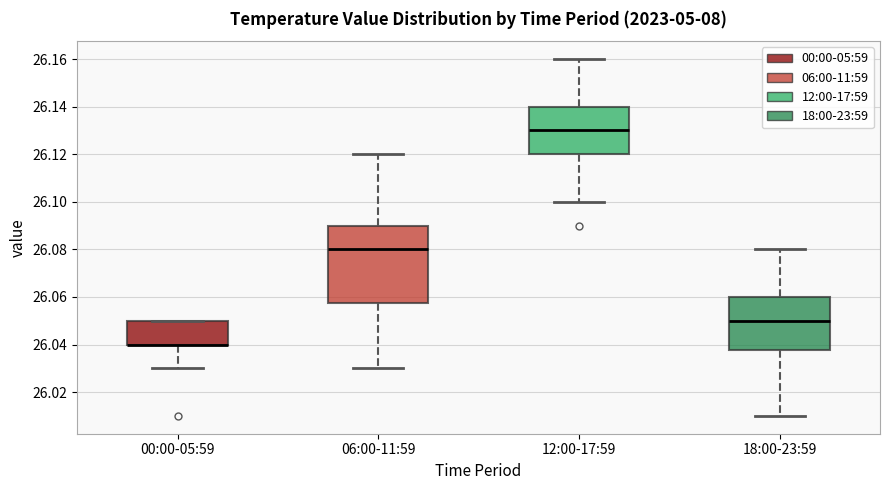

Reading left to right, transcribe this box plot: for each box, give where its median line is, the range the box spans, and where its two whiskers end, as read against the y-axis. The values are not printed on the chart, so give them approximately, as read against the axis.

00:00-05:59: median 26.040 (drawn on the box's lower edge), box 26.040 to 26.050, whiskers 26.030 to 26.050
06:00-11:59: median 26.080, box 26.058 to 26.090, whiskers 26.030 to 26.120
12:00-17:59: median 26.130, box 26.120 to 26.140, whiskers 26.100 to 26.160
18:00-23:59: median 26.050, box 26.038 to 26.060, whiskers 26.010 to 26.080